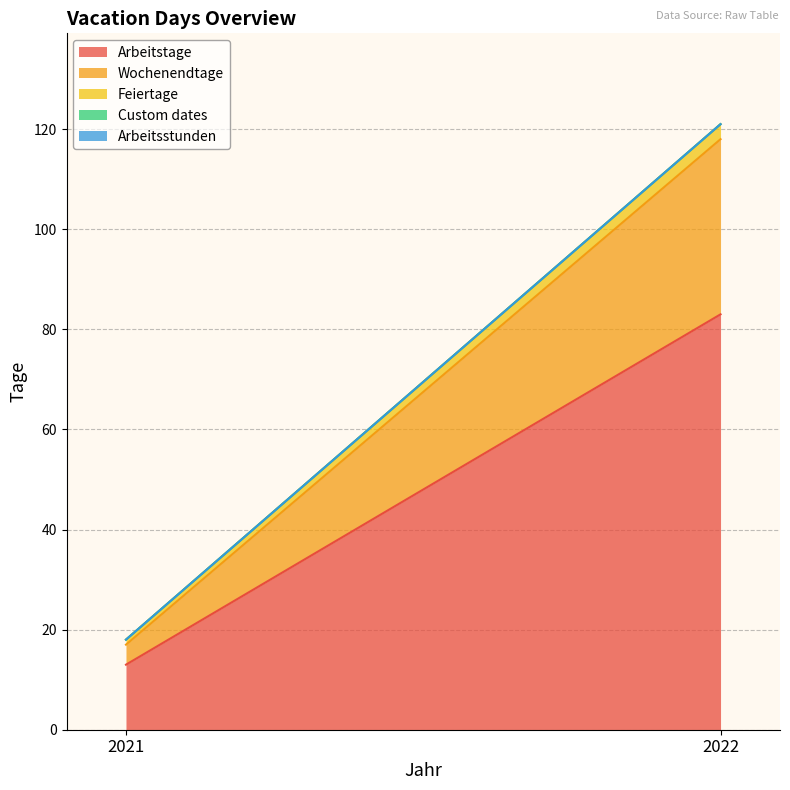

Read the Feiertage value at 2021.

1